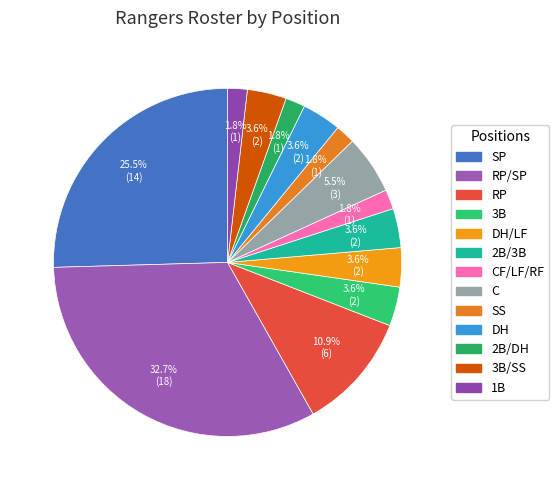

What percentage do 3B and DH/LF together represent?

7.3%